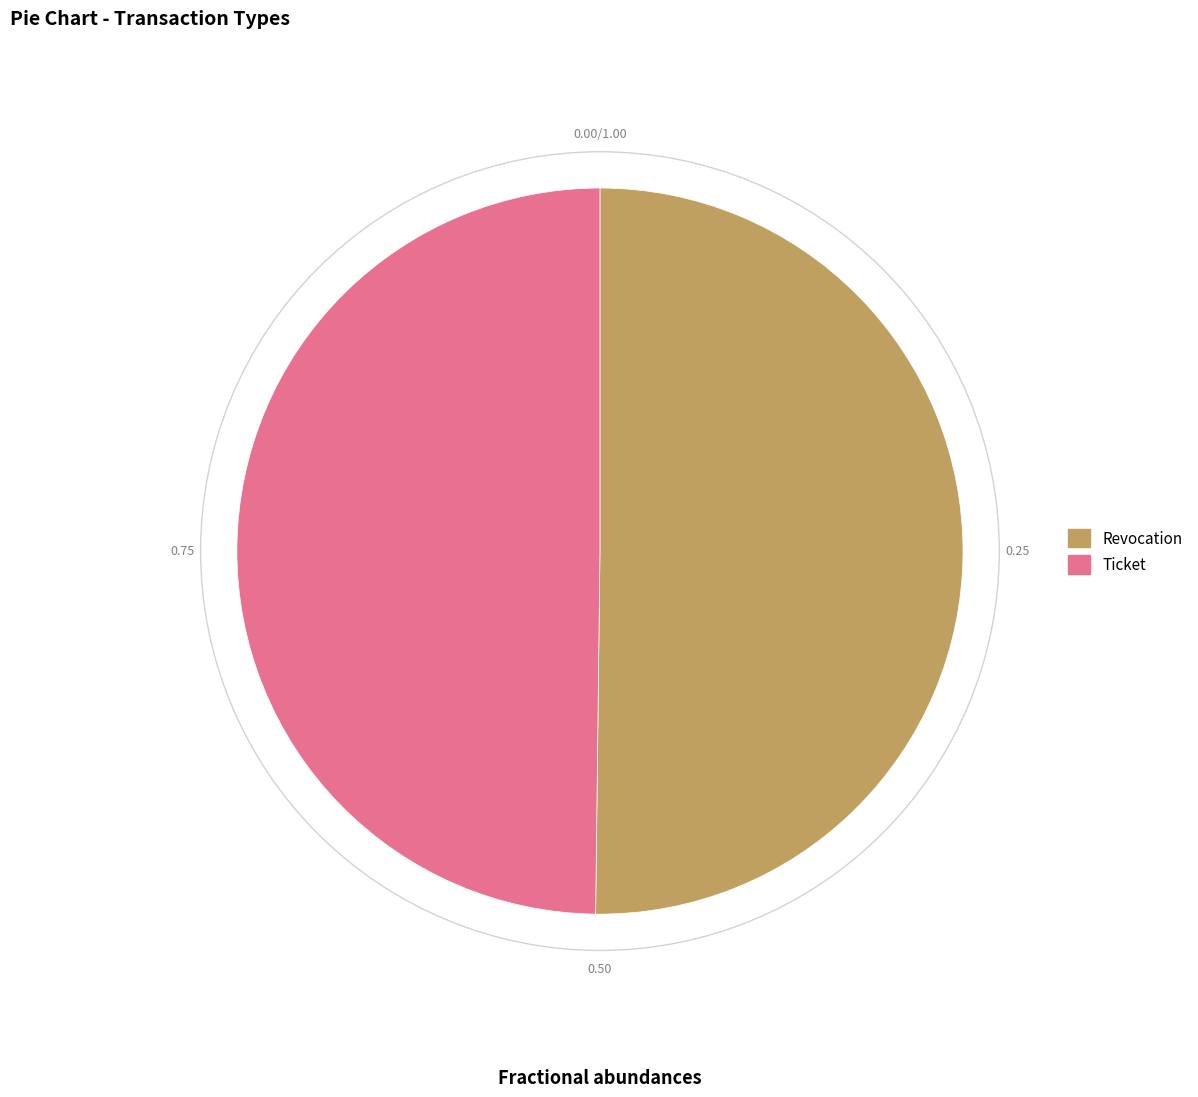

How many segments does this pie chart have?

2